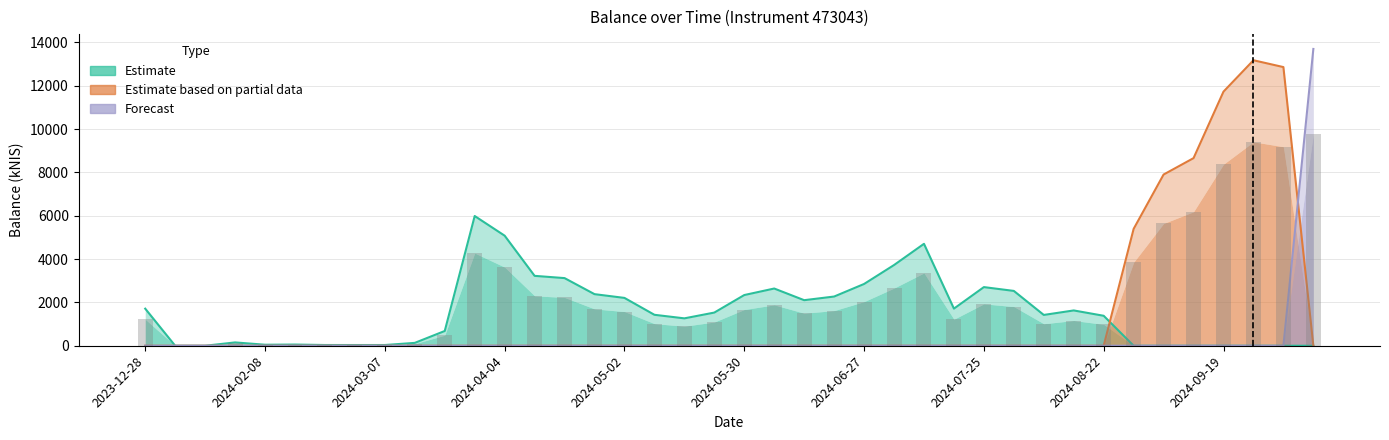

What position from the right is 2024-05-30?

20